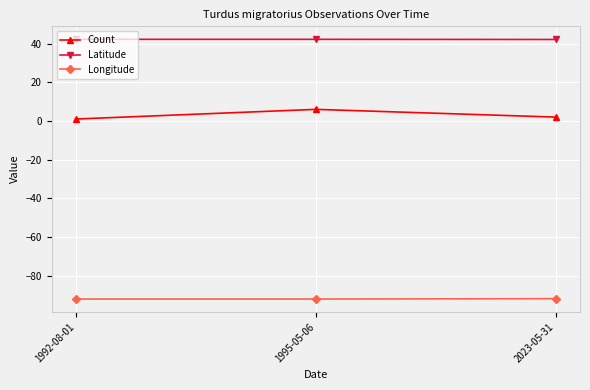

What is the total value across all series at 1995-05-06?

-43.8